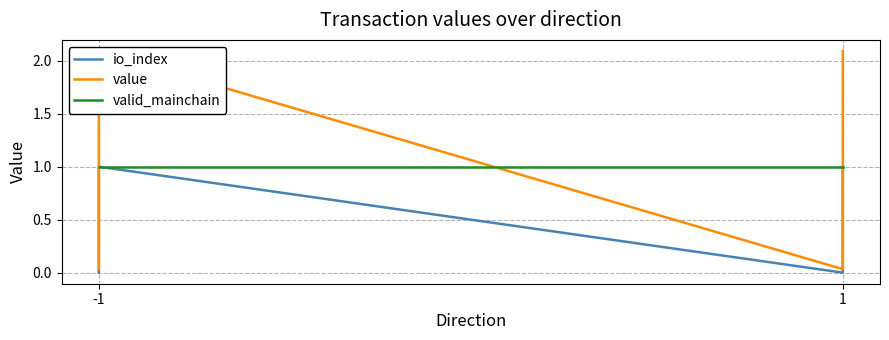

How many lines are shown in the chart?

3